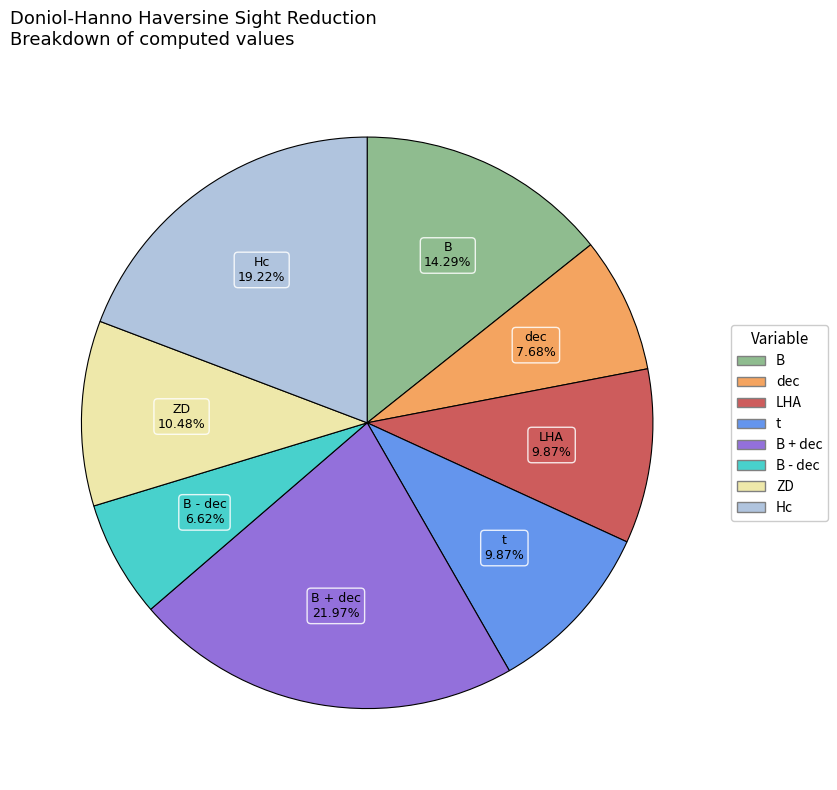

Is there any slice that represents more than half of the pie?

No